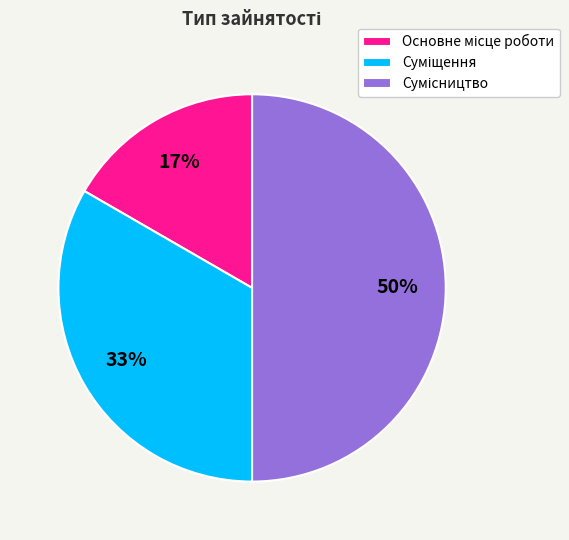

To the nearest percent, what is the average slice percentage?

33%